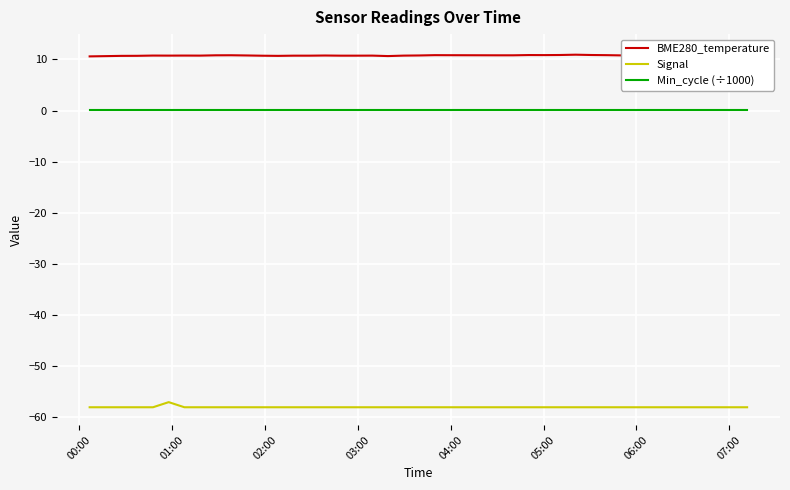

True or false: Min_cycle (÷1000) and Signal cross at least once.

False